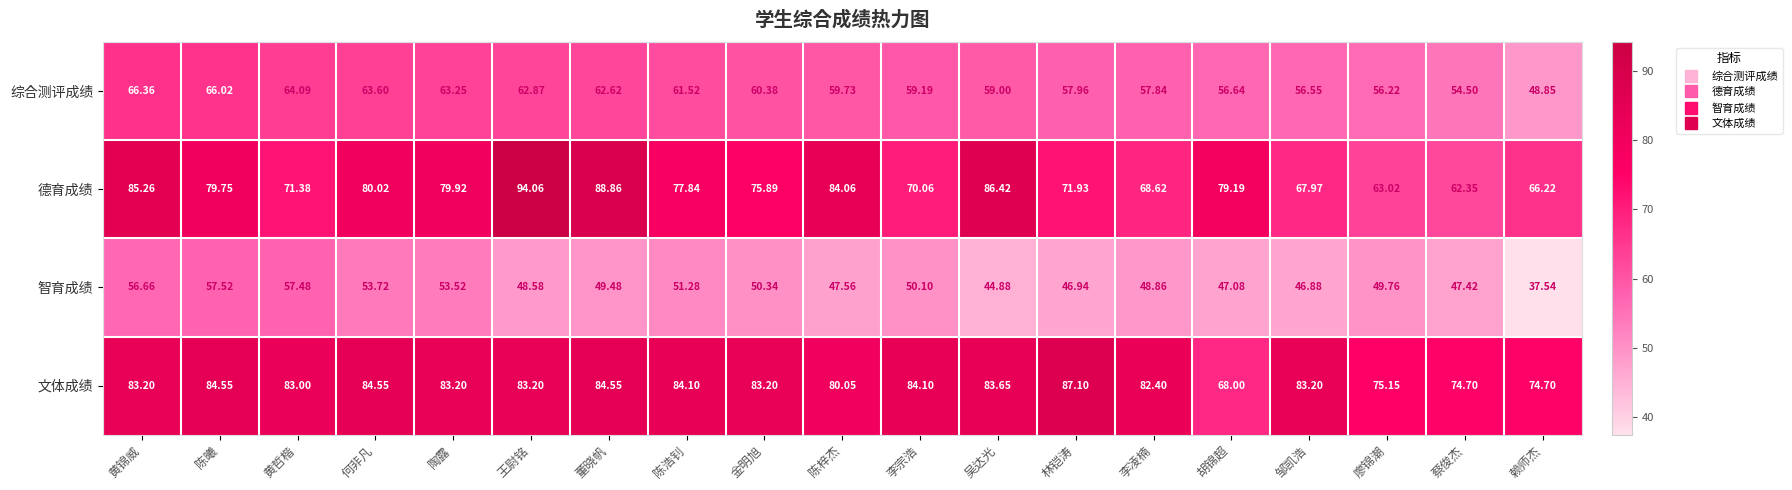

Between 邹凯浩 and 廖锦潮, which series saw the biggest shift?

文体成绩